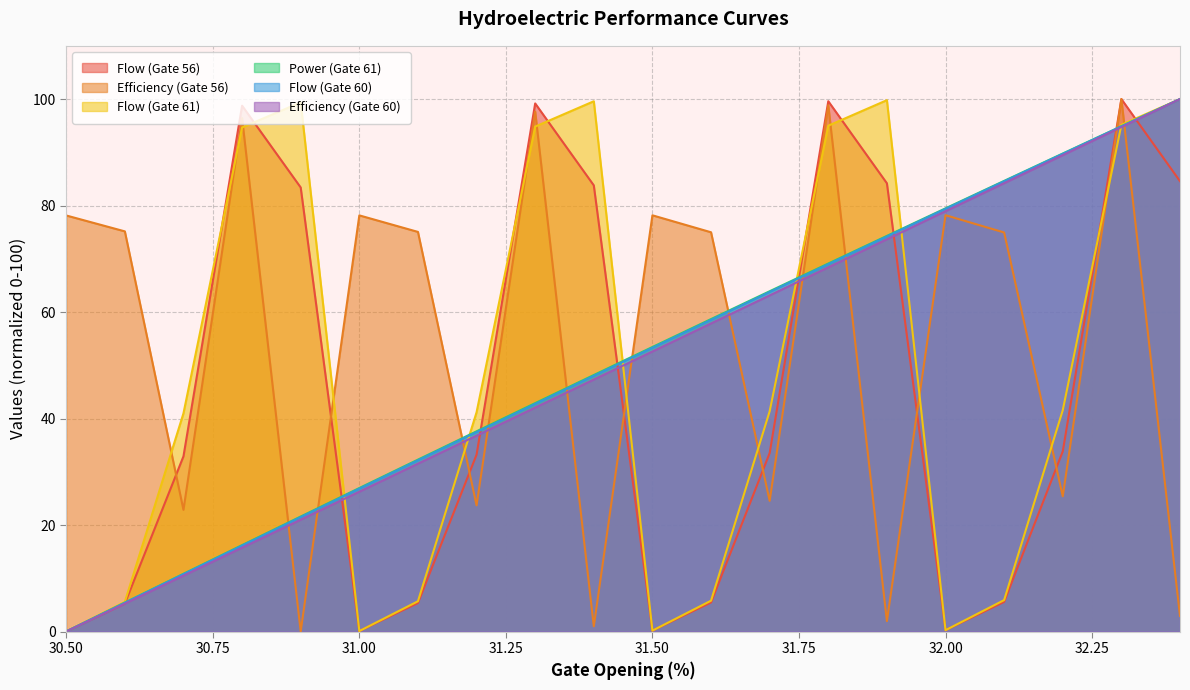

Between 31.6 and 32.1, which series saw the biggest shift?

col_40